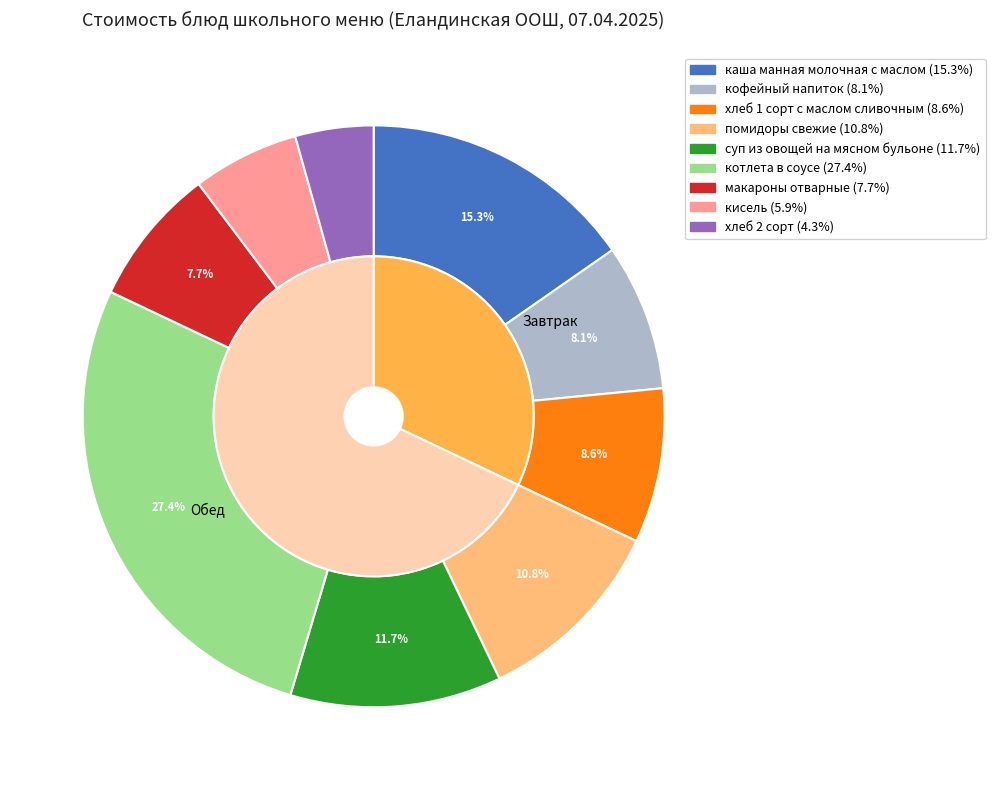

Rank the categories by value from lowest to highest.

хлеб 2 сорт, кисель, макароны отварные, кофейный напиток, хлеб 1 сорт с маслом сливочным, помидоры свежие, суп из овощей на мясном бульоне, каша манная молочная с маслом, котлета в соусе